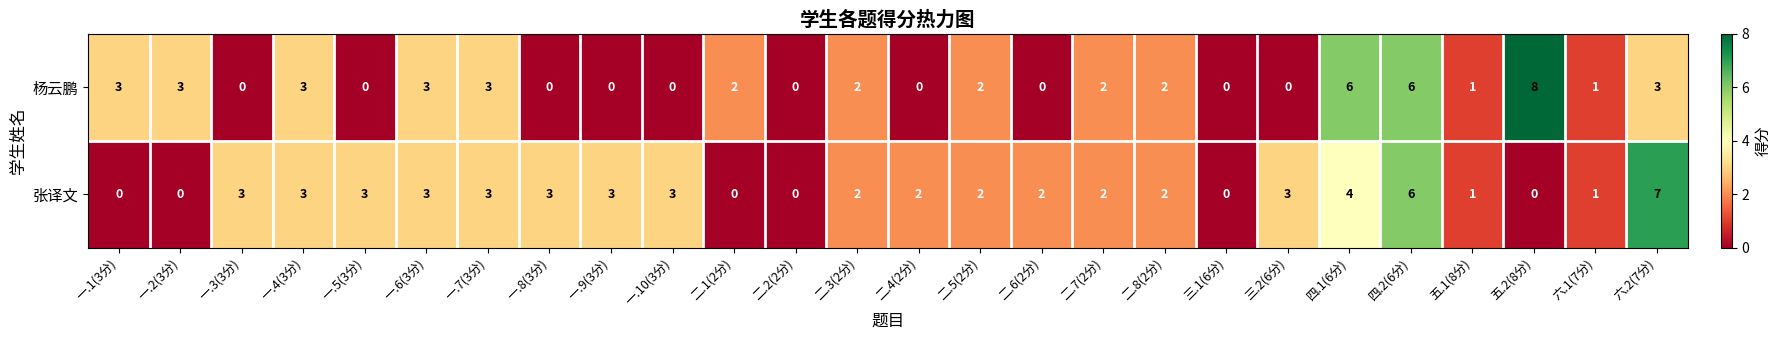

At which category is the sum across all series the highest?

四.2(6分)